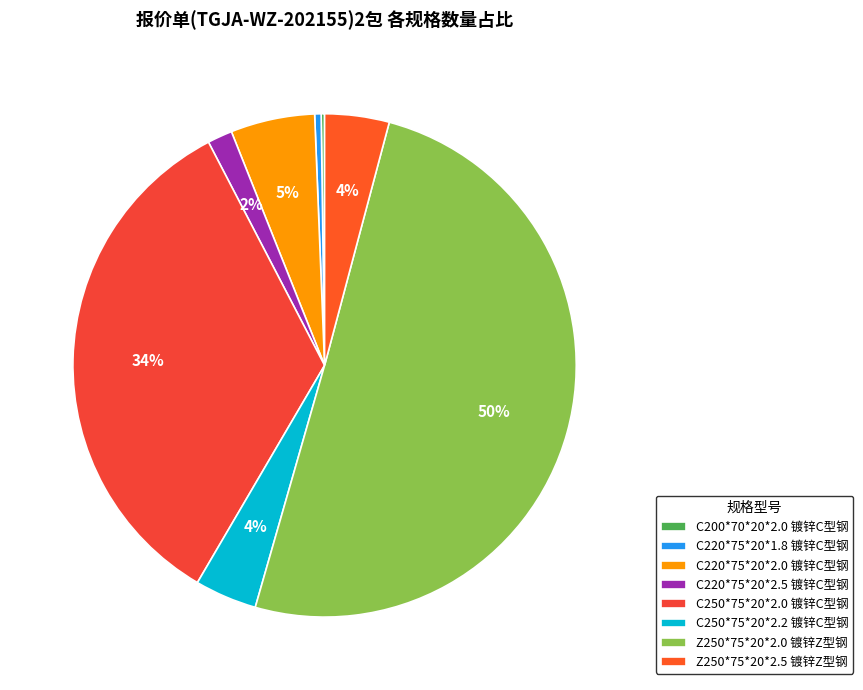

True or false: Z250*75*20*2.5 镀锌Z型钢 accounts for 1% of the total.

False